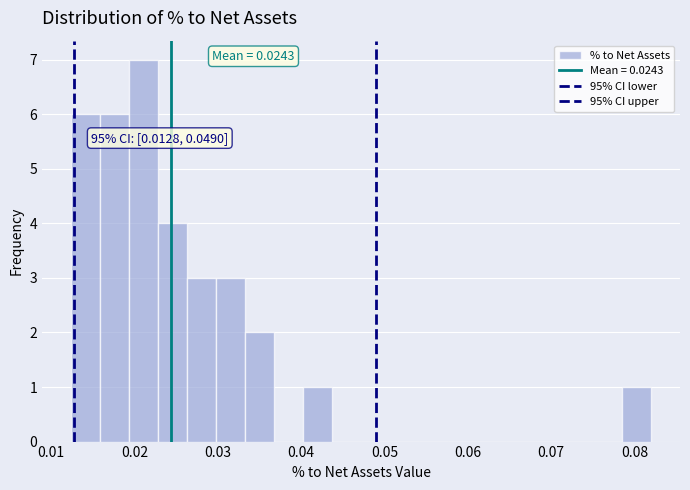

Around what value on the x-axis is the tallest bar? Give the approximate position of its centre, as read against the axis.

0.021